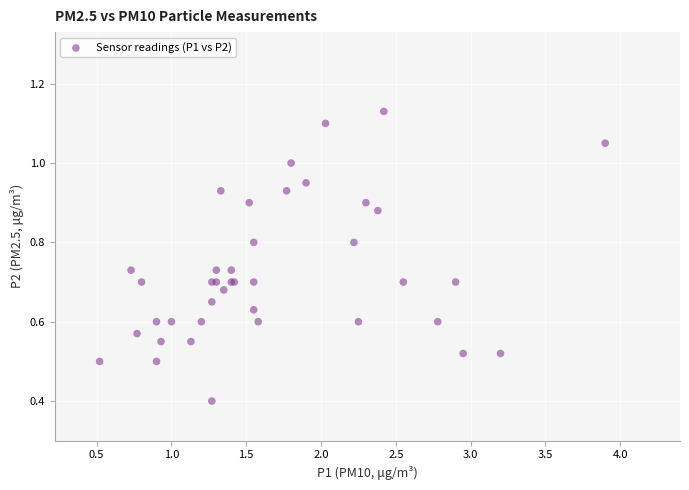

What Y value in the scatter plot is closest to 0?

0.4